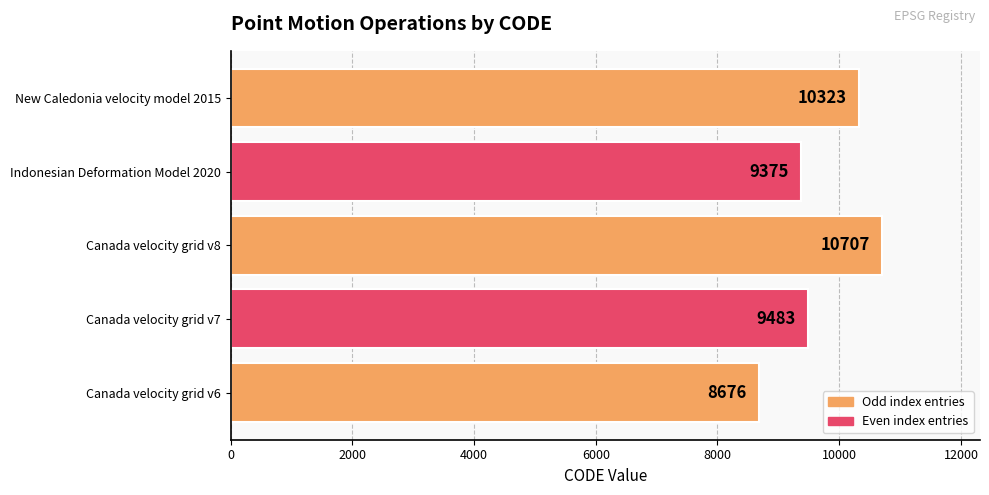

Which has a higher value, Indonesian Deformation Model 2020 or Canada velocity grid v8?

Canada velocity grid v8